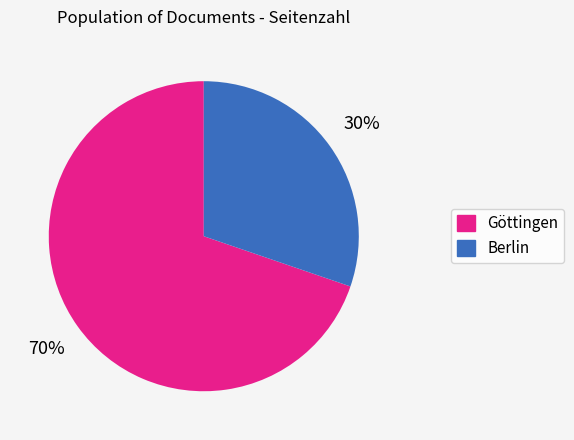

To the nearest percent, what is the average slice percentage?

50%